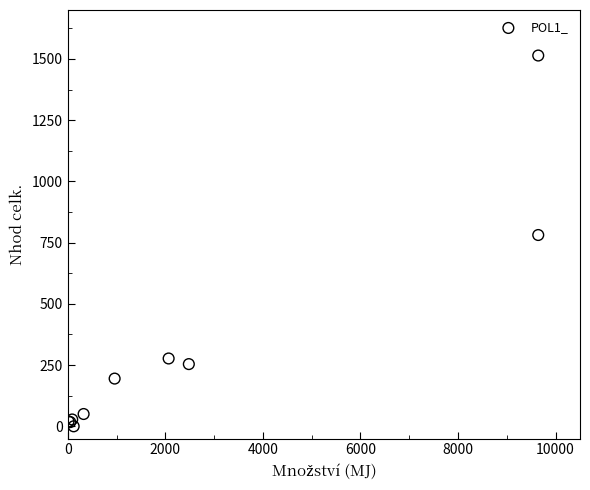

What Y value in the scatter plot is closest to 757?

781.2